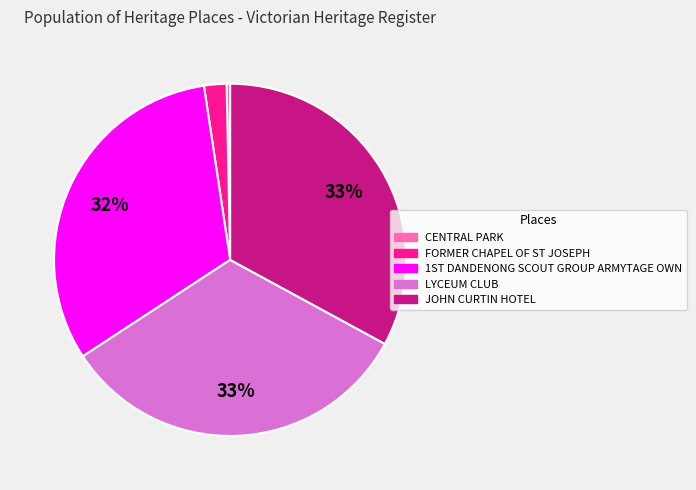

True or false: LYCEUM CLUB accounts for 46% of the total.

False